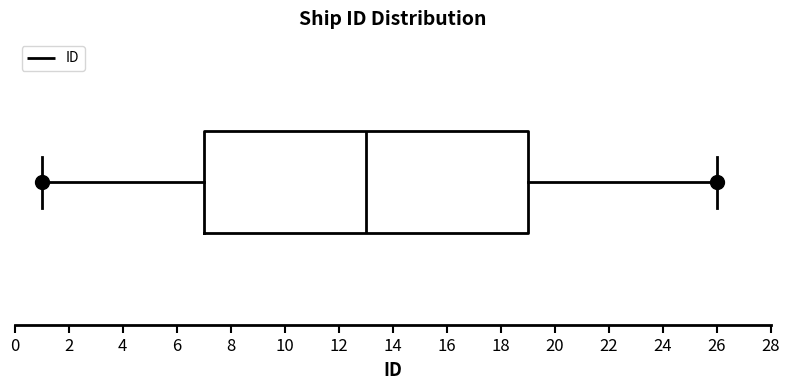

Where is the left edge of the box on the x-axis? The values are not printed on the chart, so give them approximately, as read against the axis.

7